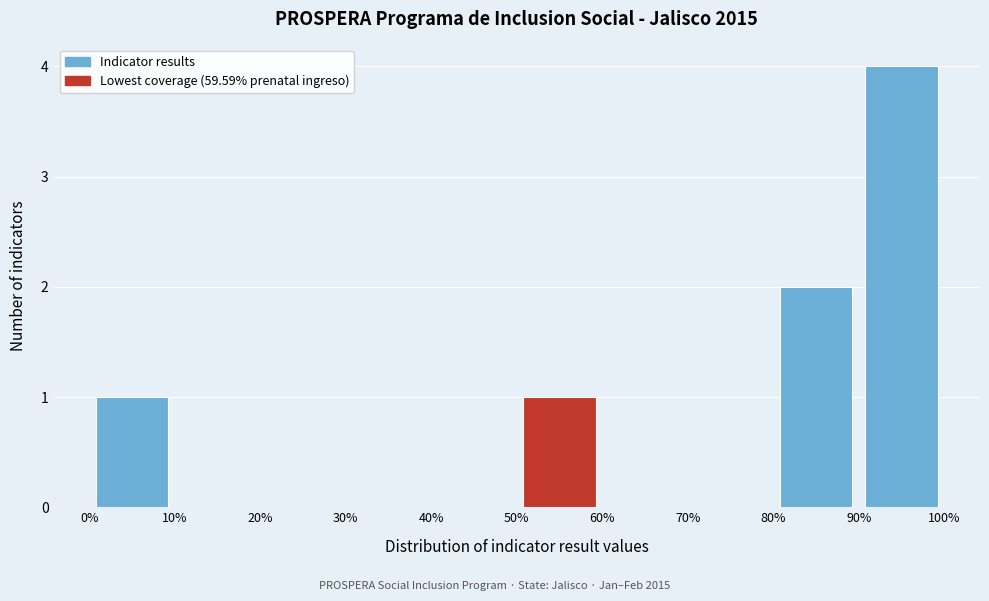

Reading left to right, list every bar in this chart as the range it spans on the x-axis followed by its height. The values are not printed on the chart, so give them approximately, as read against the axis.

0% to 10%: 1
10% to 20%: 0
20% to 30%: 0
30% to 40%: 0
40% to 50%: 0
50% to 60%: 1
60% to 70%: 0
70% to 80%: 0
80% to 90%: 2
90% to 100%: 4